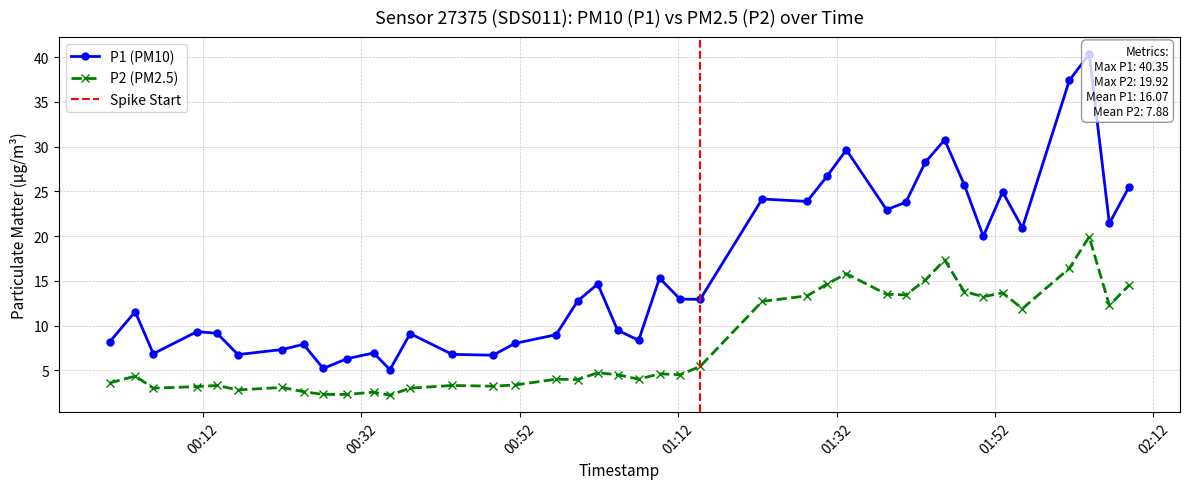

What is the highest value of the P2 (PM2.5) series?

19.9